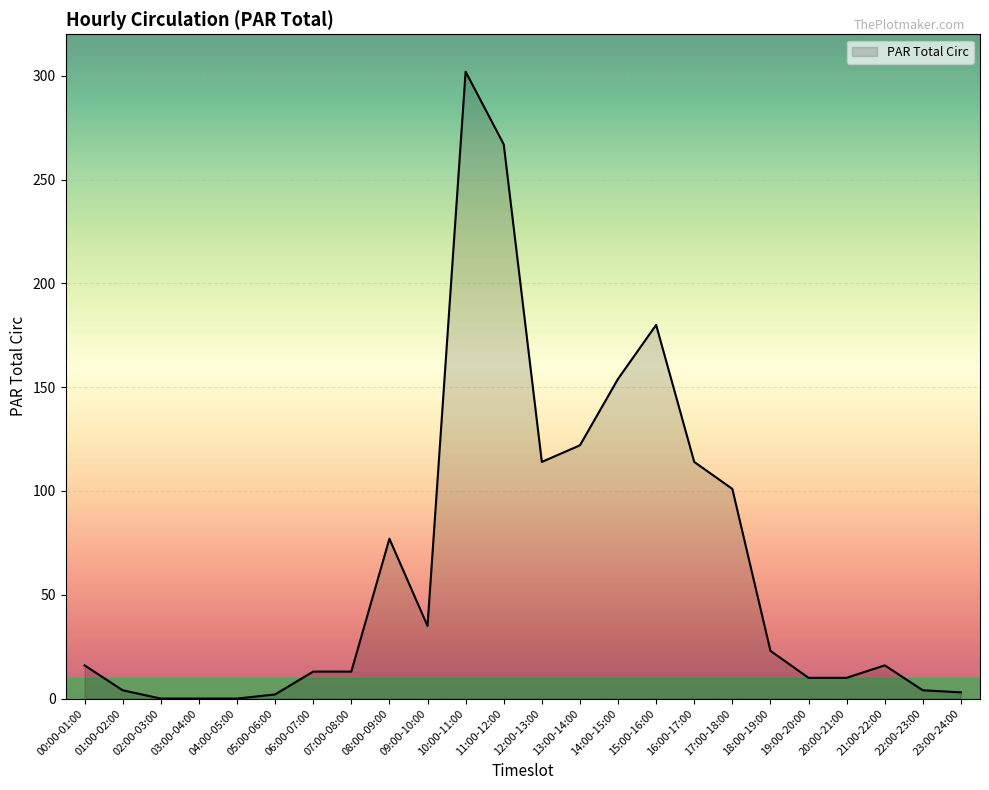

The value at 20:00-21:00 is 10. True or false?

True